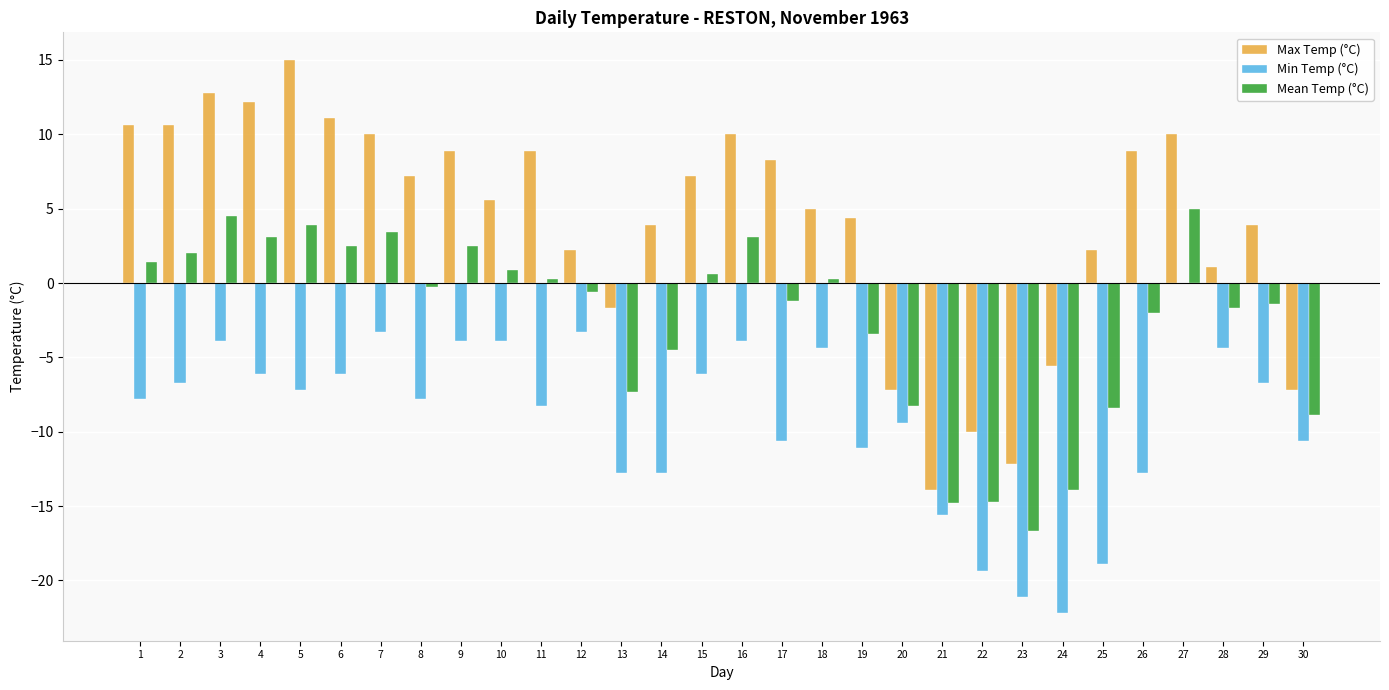

How many categories are shown in the chart?

30